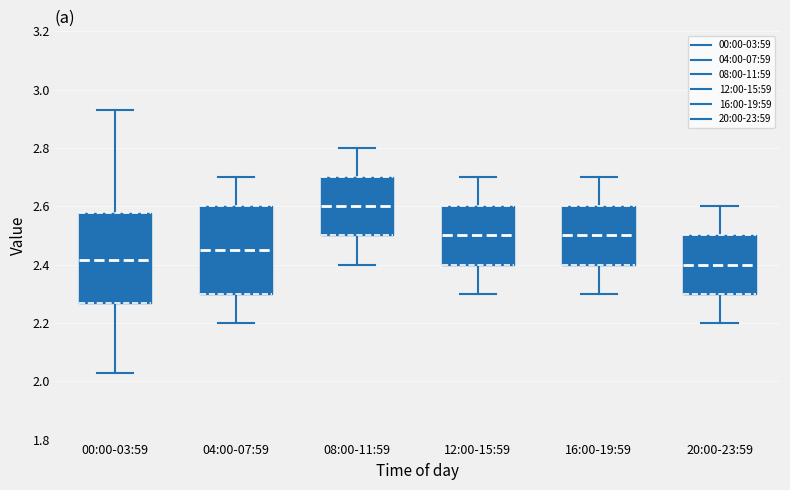

Where does the upper whisker of the box for 00:00-03:59 end on the y-axis? The values are not printed on the chart, so give them approximately, as read against the axis.

2.94